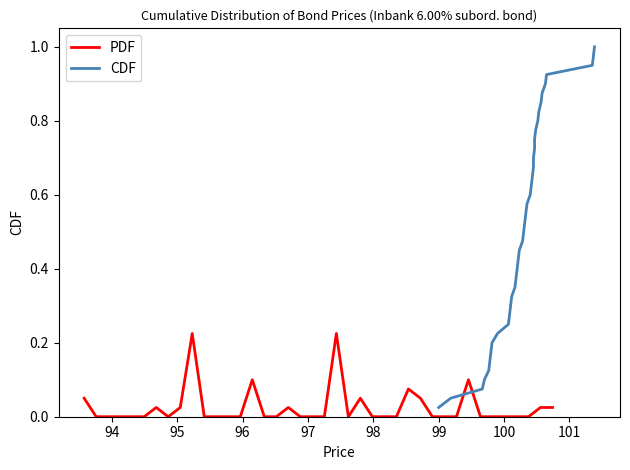

At how many categories does at least one series exceed 0?

40